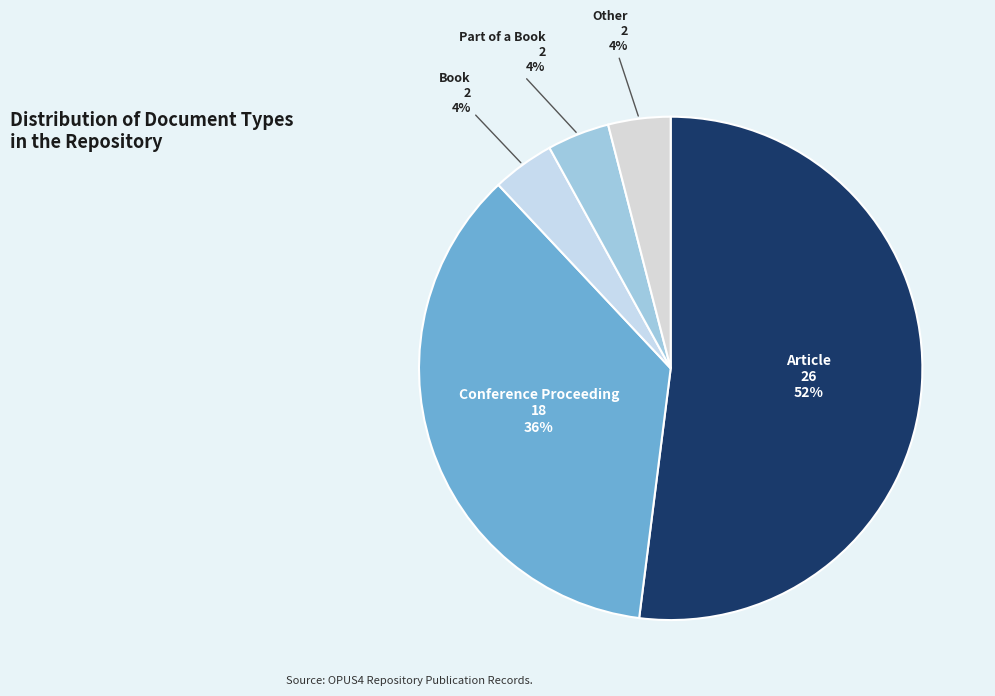

To the nearest percent, what is the difference between the largest and smallest slice percentages?

48%